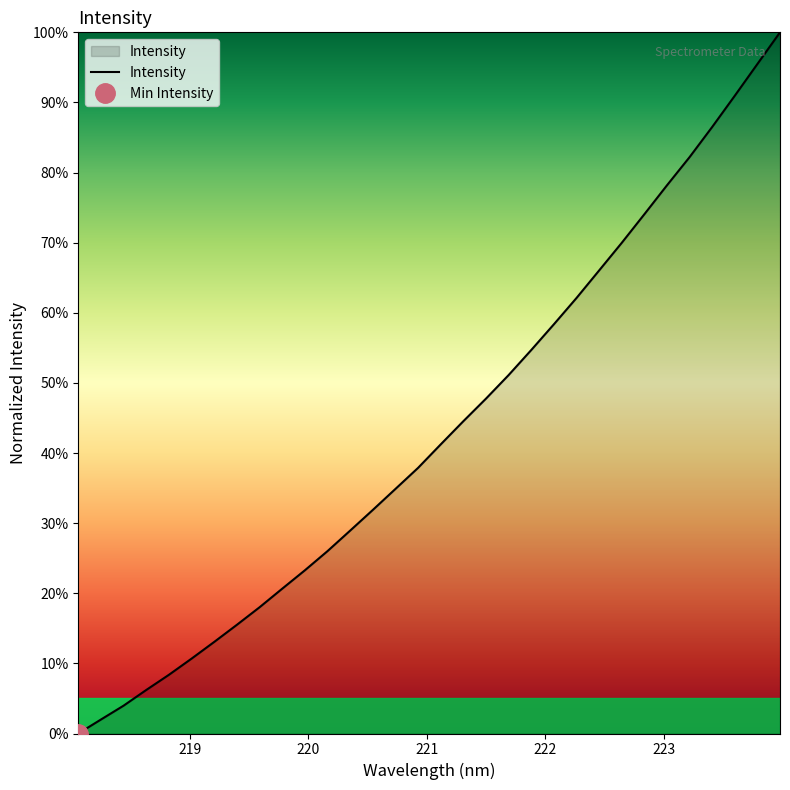

What is the value of the 8th point from the left?

15.5